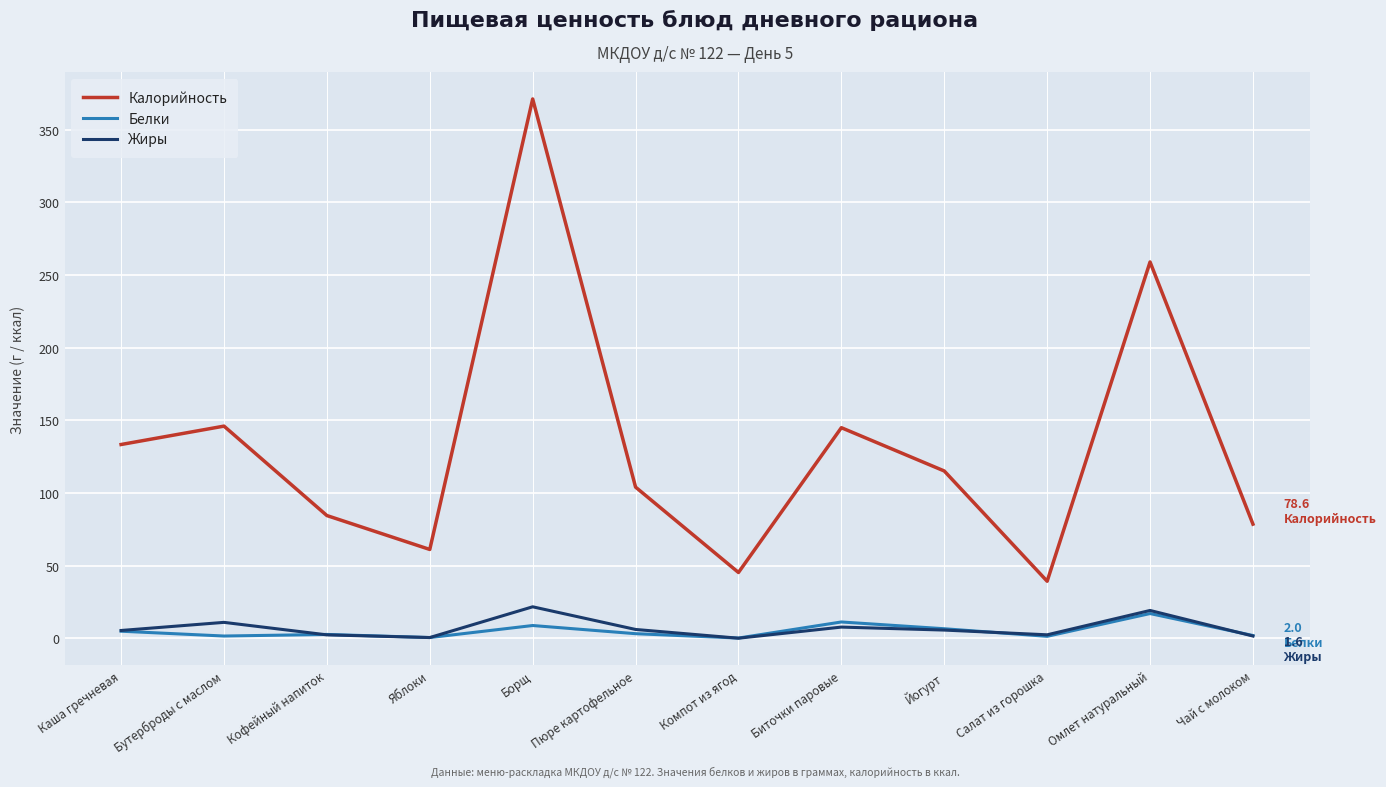

At which category is the sum across all series the highest?

Борщ